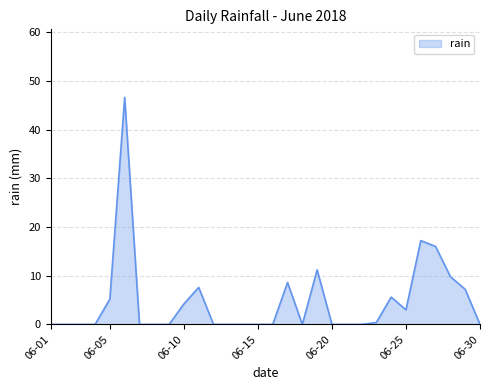

True or false: there are more than 2 points higher than both neighbors.

True